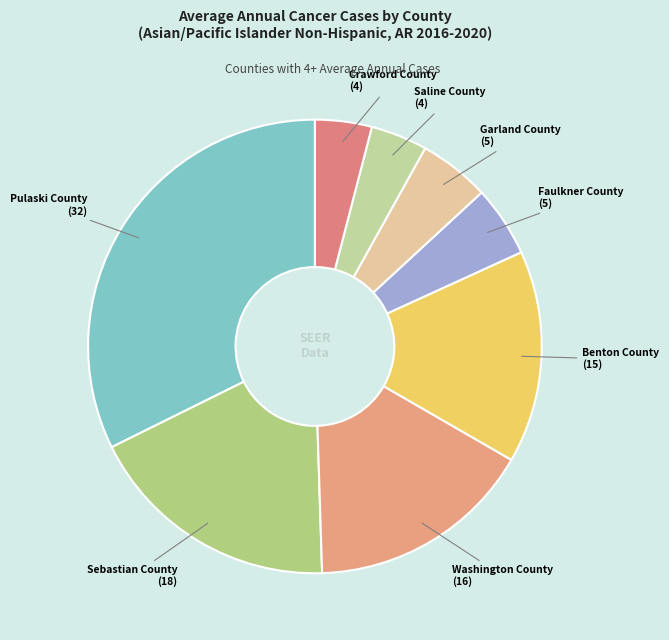

Does any single category account for the majority?

No